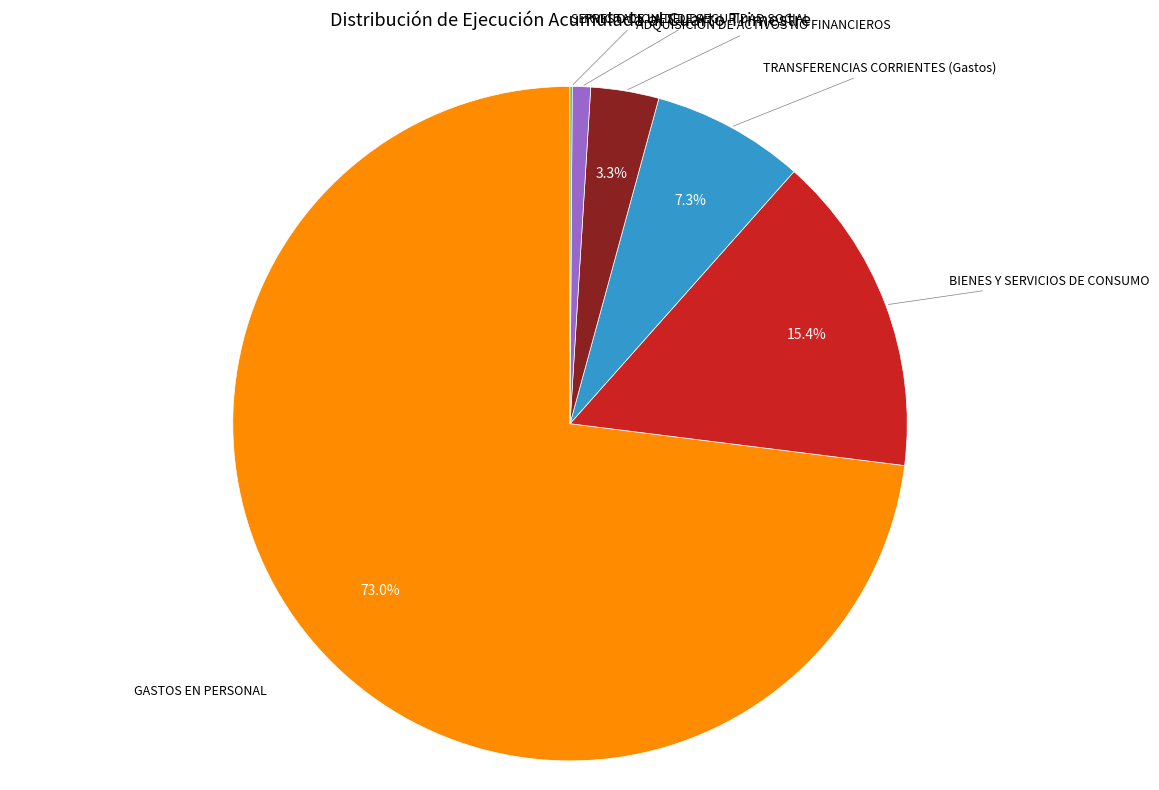

Is there a majority slice in this chart?

Yes